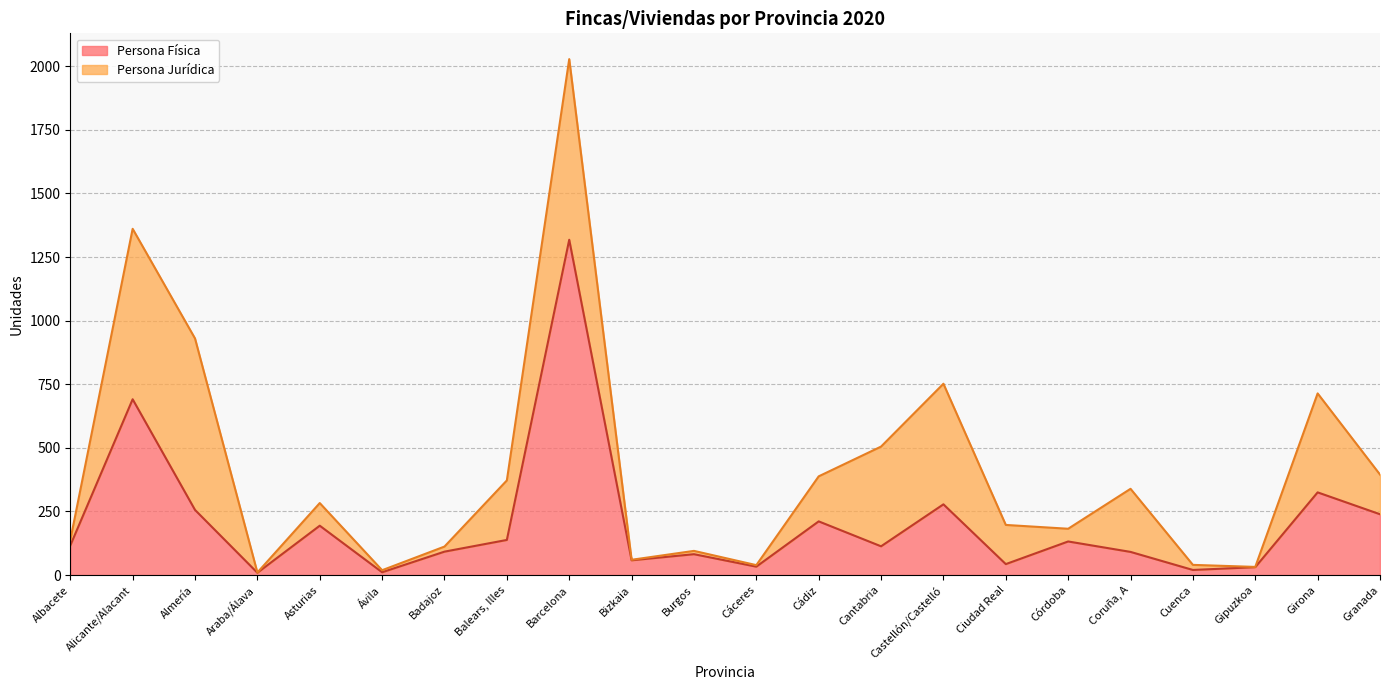

What is the average value?

204